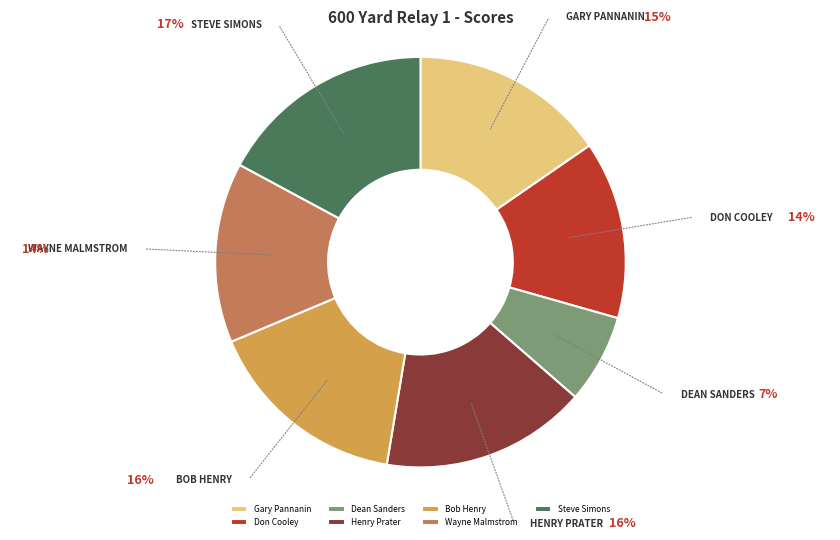

What is the ratio of the value at Steve Simons to the value at Gary Pannanin?

1.1